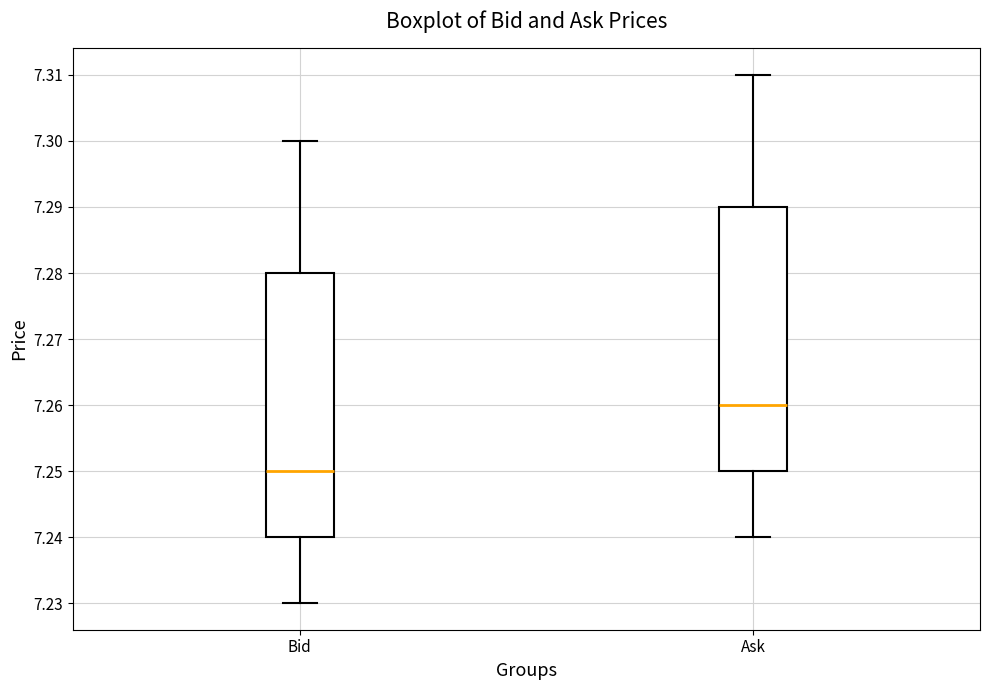

Reading left to right, read every box against the y-axis: the position of its median line, the range the box covers, and the ends of its whiskers. The values are not printed on the chart, so give them approximately, as read against the axis.

Bid: median 7.25, box 7.24 to 7.28, whiskers 7.23 to 7.30
Ask: median 7.26, box 7.25 to 7.29, whiskers 7.24 to 7.31